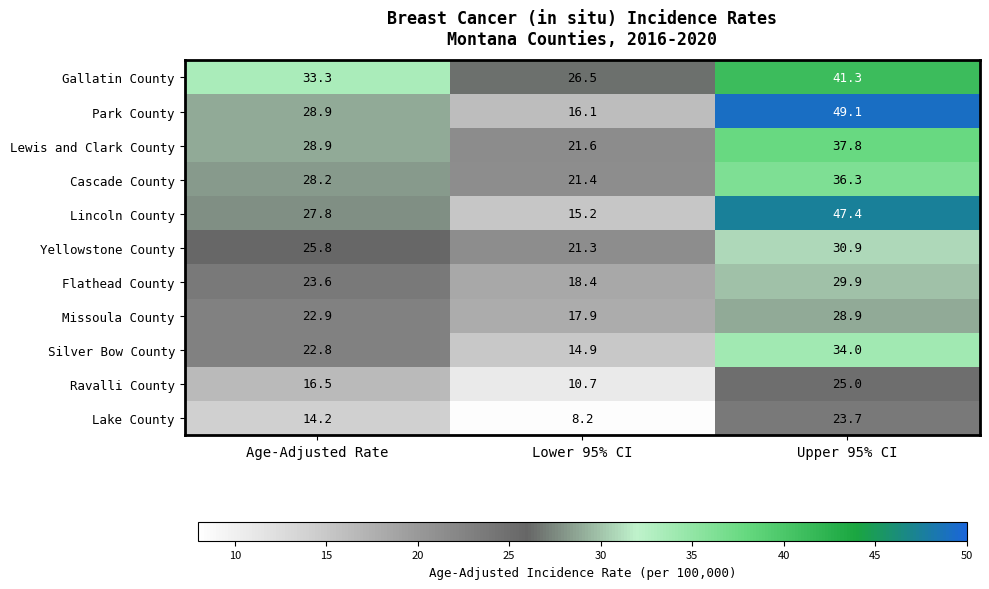

The Cascade County series shows 37.3 at Lower 95% CI. True or false?

False